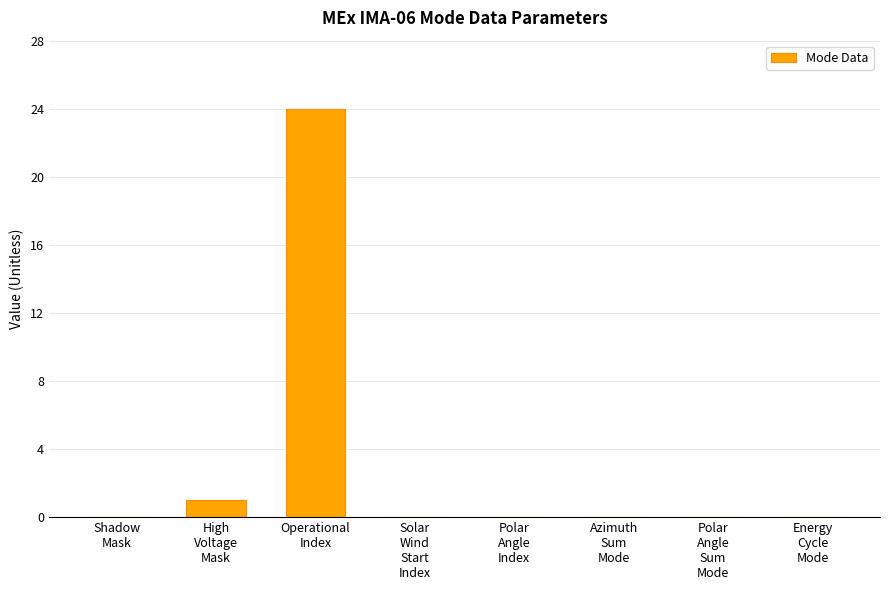

Reading left to right, list all the values displayed in this chart.

0	1	24	0	0	0	0	0